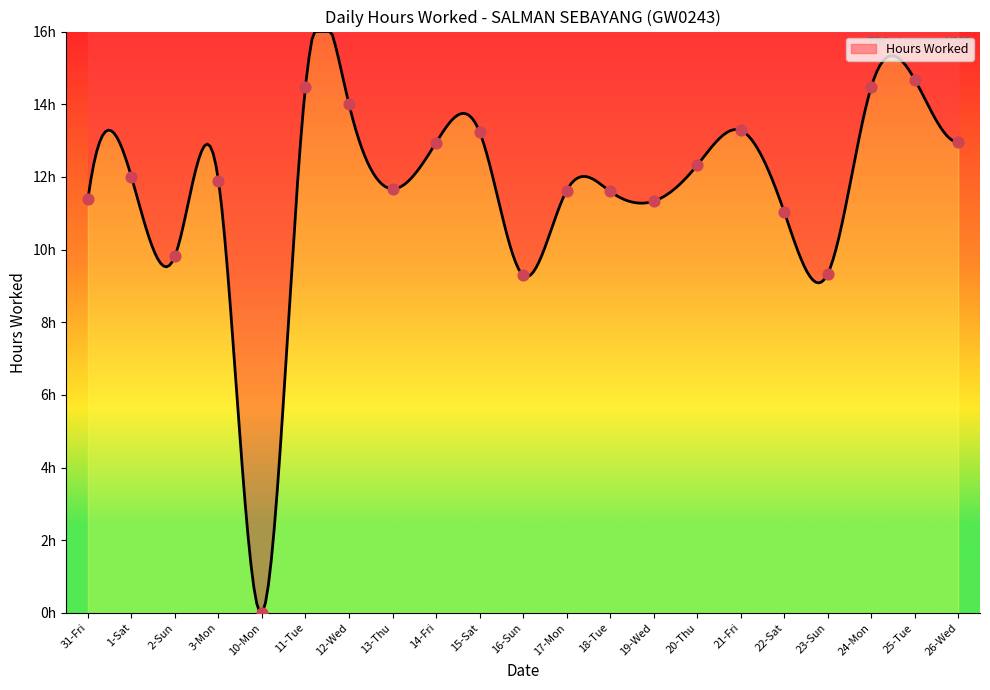

What is the change in value from 1-Sat to 2-Sun?

-2.2